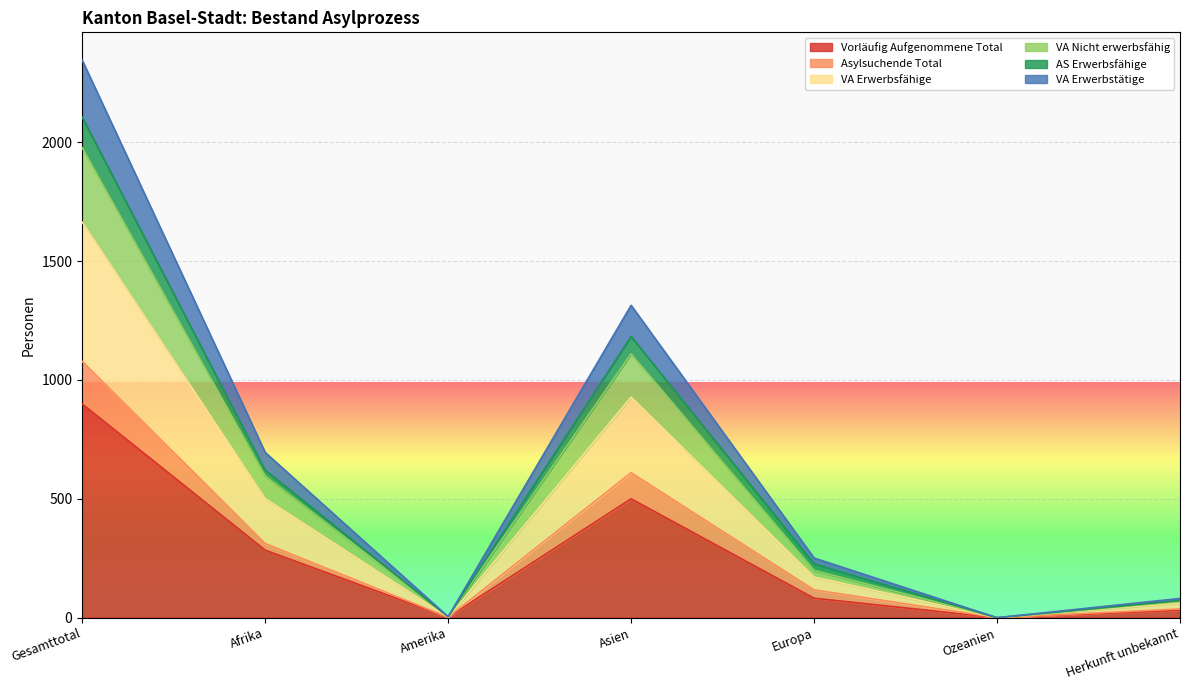

Which series has the widest spread of values?

VA Erwerbstätige